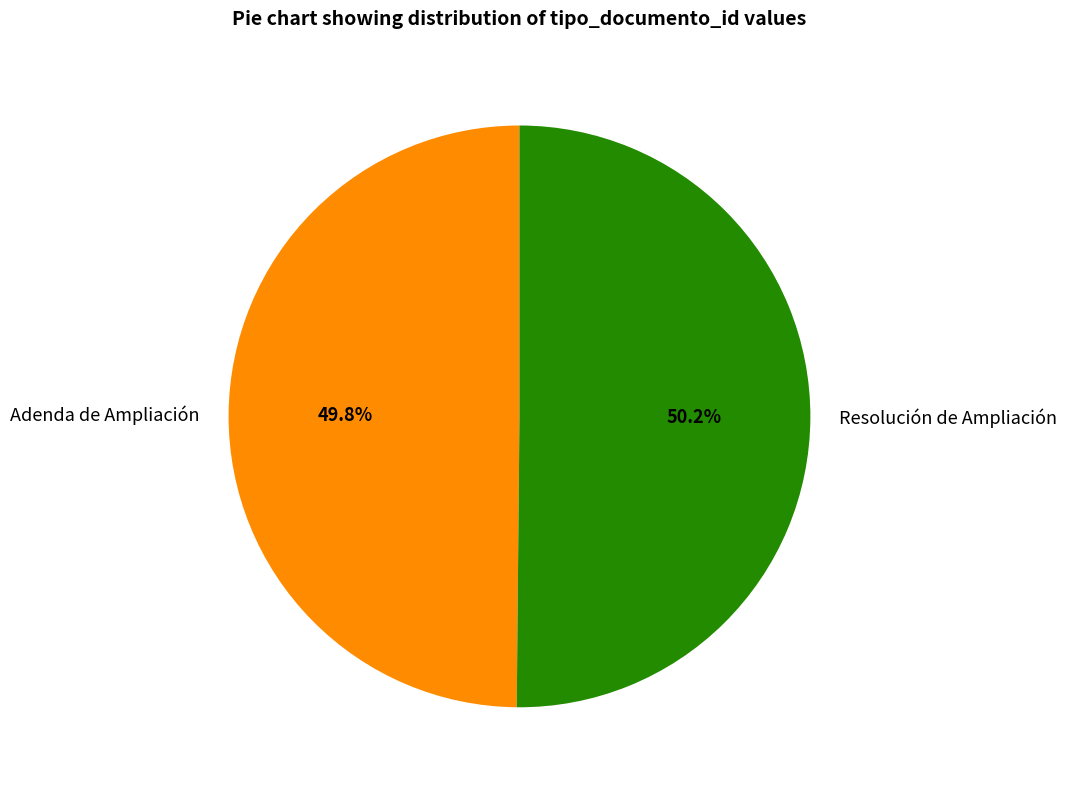

What percentage is the Resolución de Ampliación slice, to the nearest percent?

50%